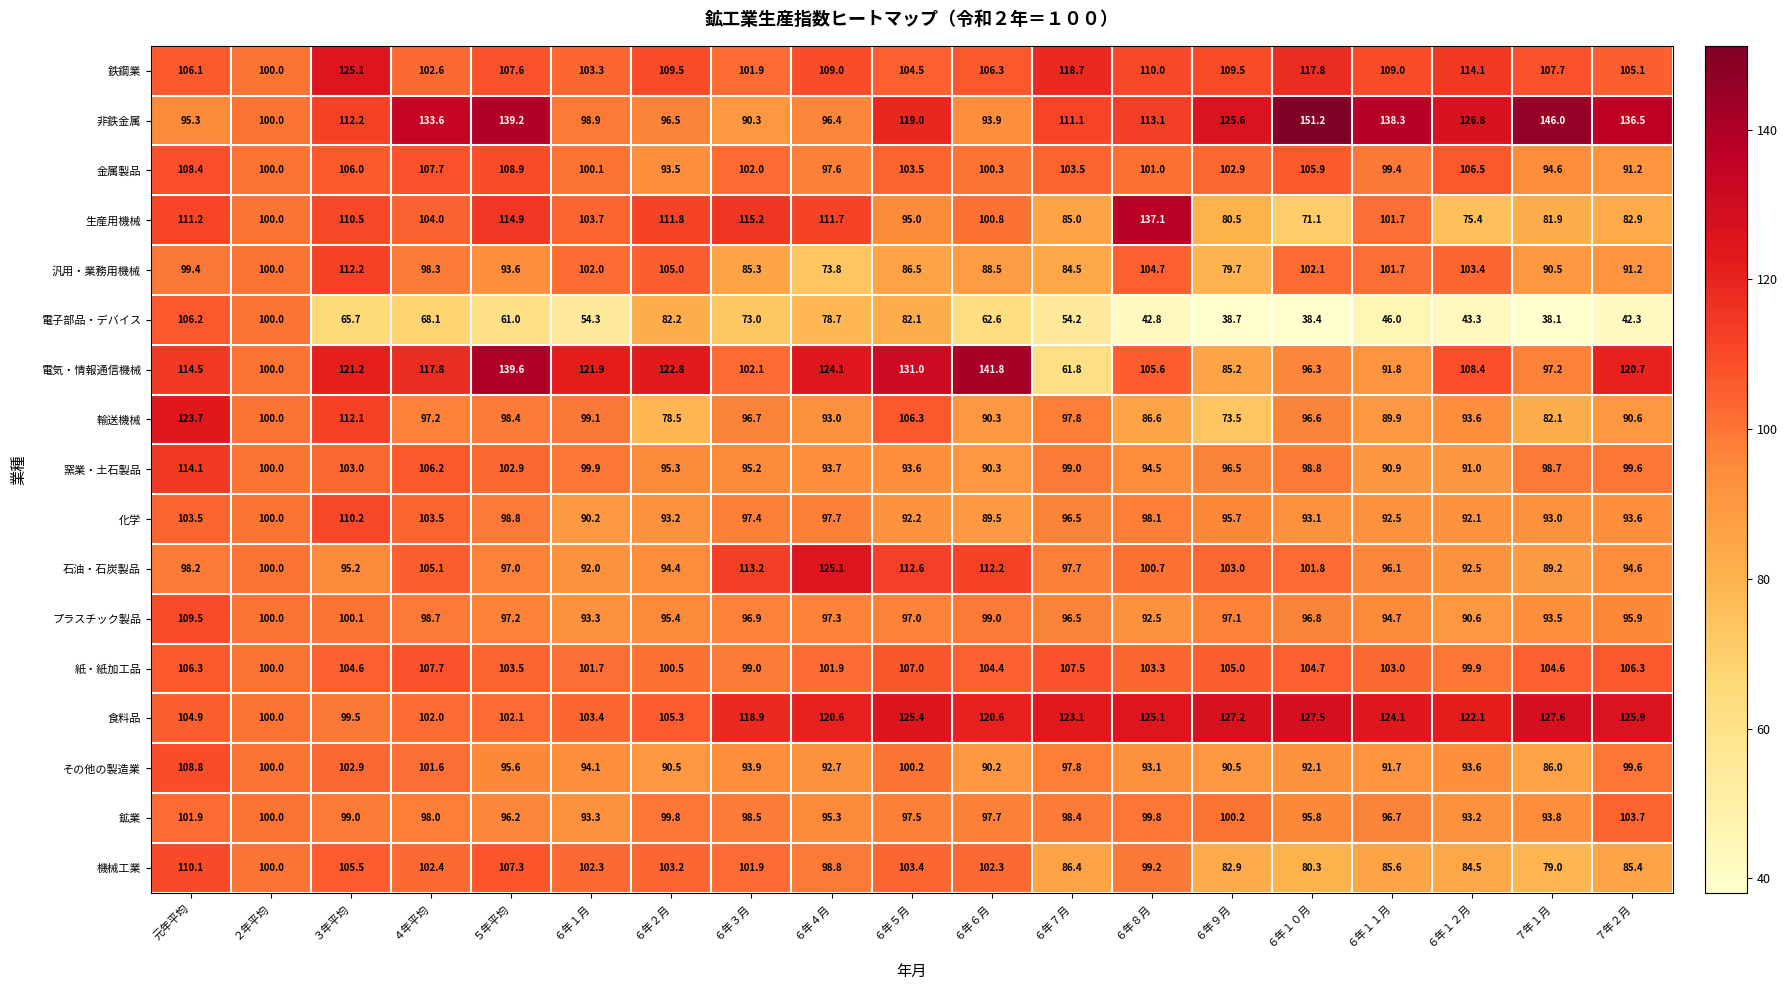

Rank the categories by 非鉄金属 value from highest to lowest.

６年１０月, ７年１月, ５年平均, ６年１１月, ７年２月, ４年平均, ６年１２月, ６年９月, ６年５月, ６年８月, ３年平均, ６年７月, ２年平均, ６年１月, ６年２月, ６年４月, 元年平均, ６年６月, ６年３月